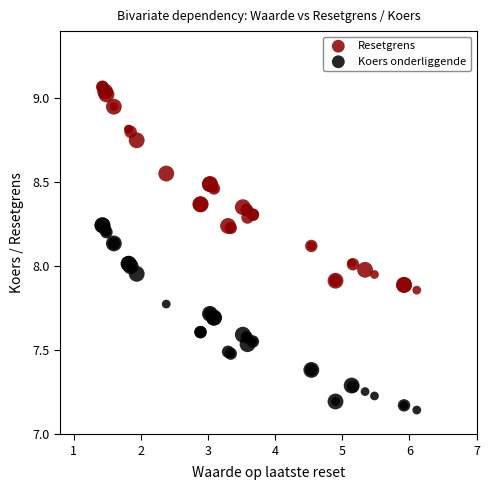

Which series has the widest spread of Y values?

Resetgrens